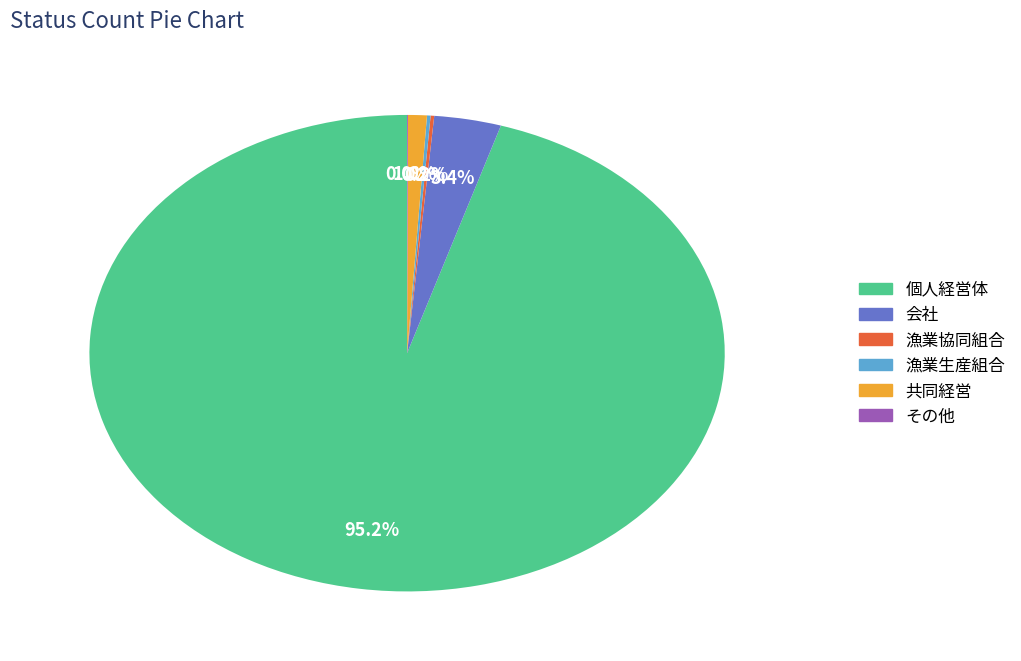

Is it true that 共同経営 is 6% of the pie?

False